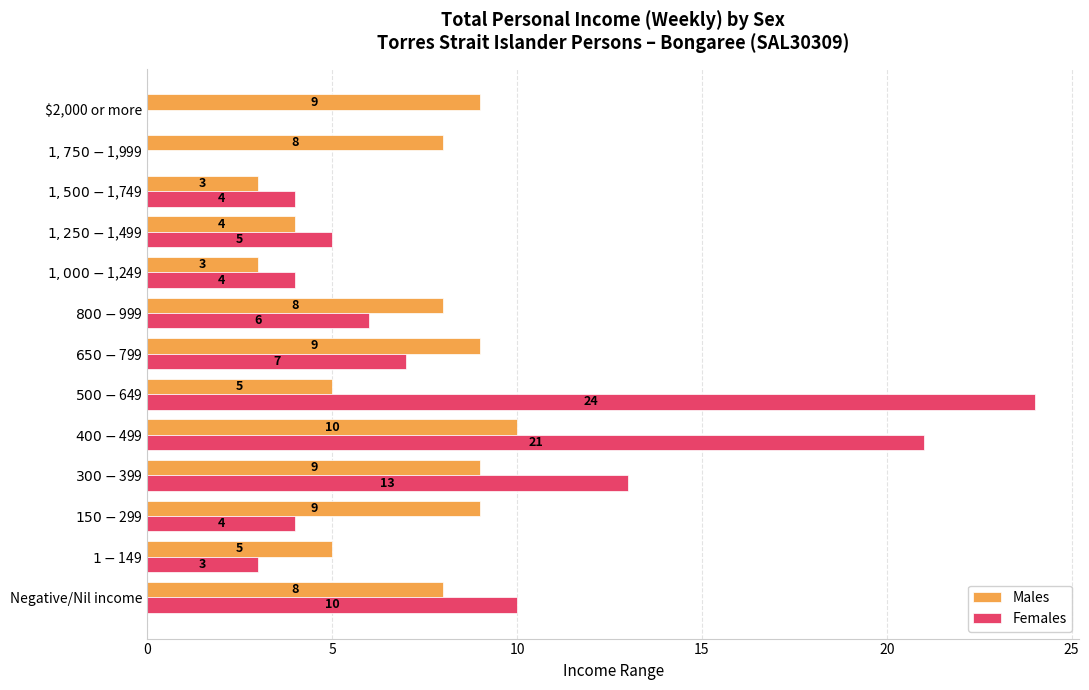

How many data points does each series have?

13